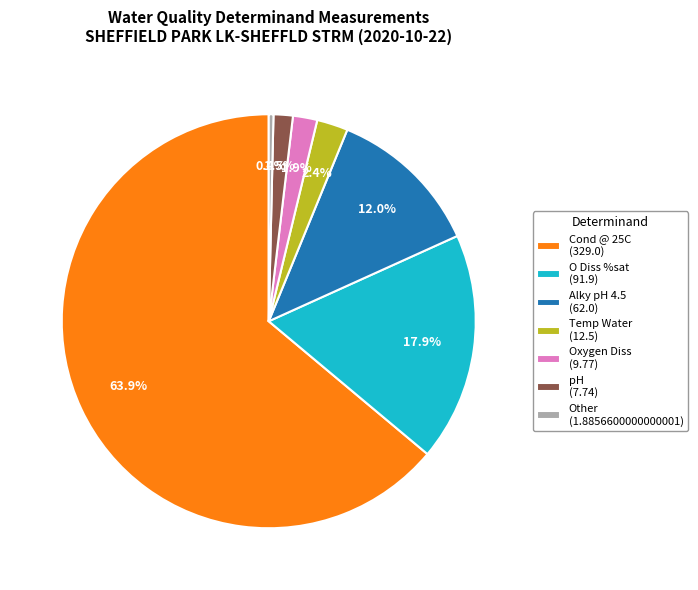

Between Temp Water (12.5) and Oxygen Diss (9.77), which is larger?

Temp Water (12.5)